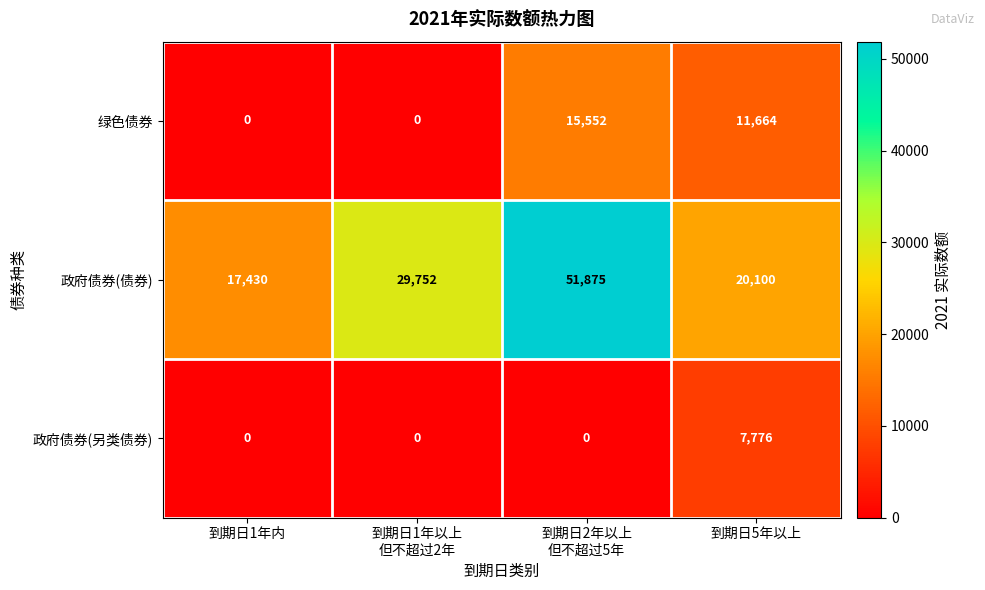

What is the difference between the second highest and second lowest values in the 绿色债券 series?

11664